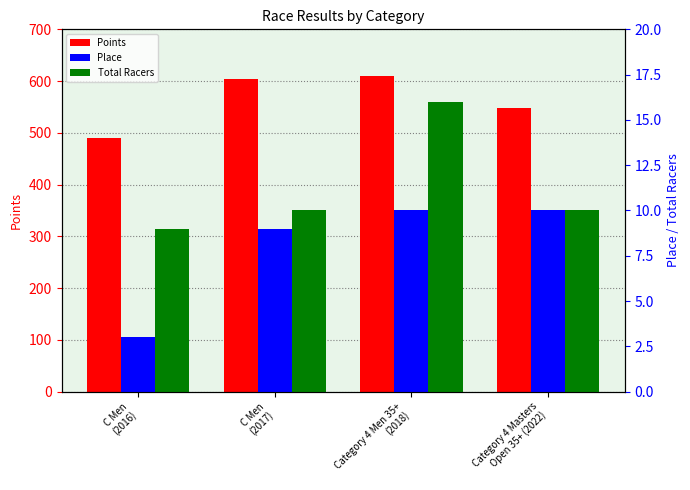

Rank the series by their maximum value, from highest to lowest.

Points, Total Racers, Place